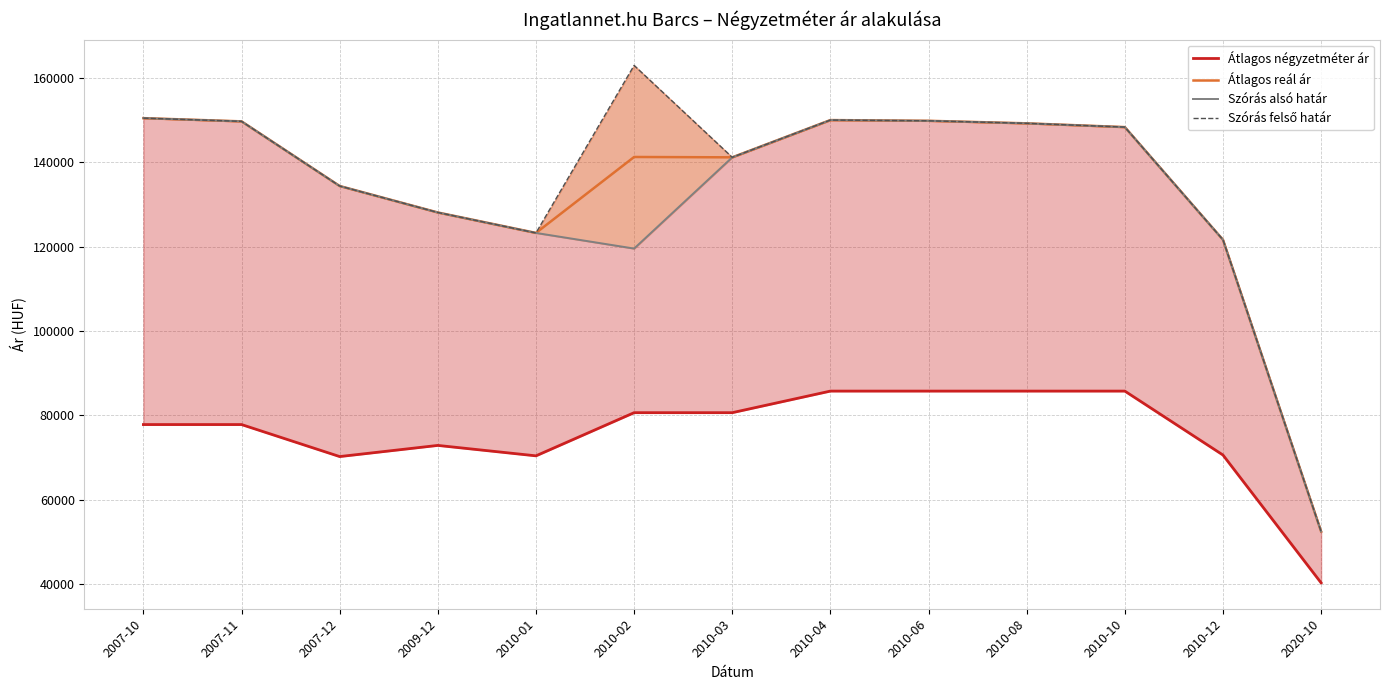

True or false: Átlagos négyzetméter ár has a value of 101198 at 2010-01.

False